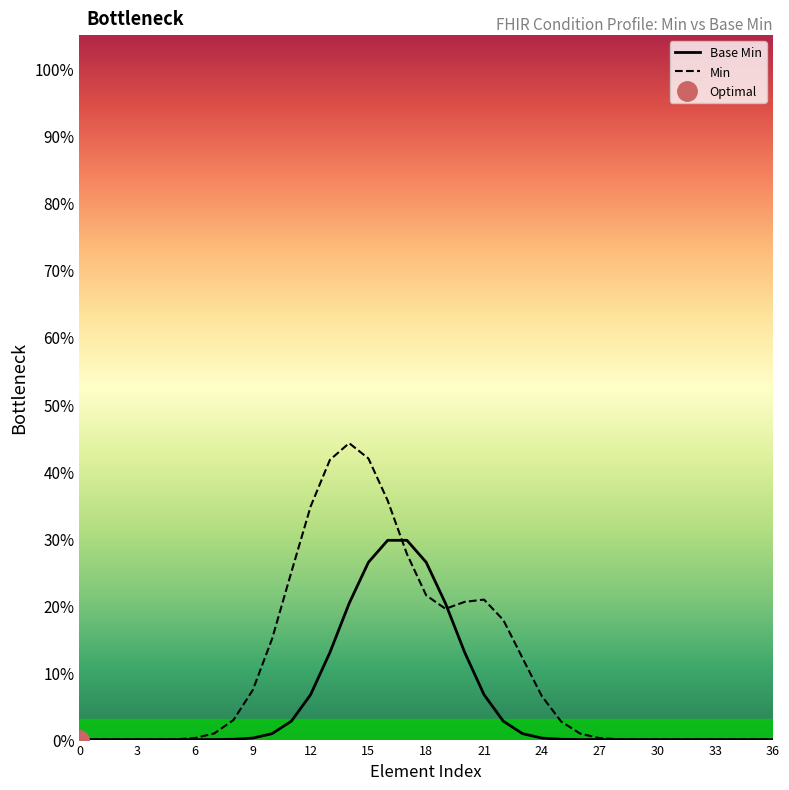

At which category does Min reach its first local valley?

19